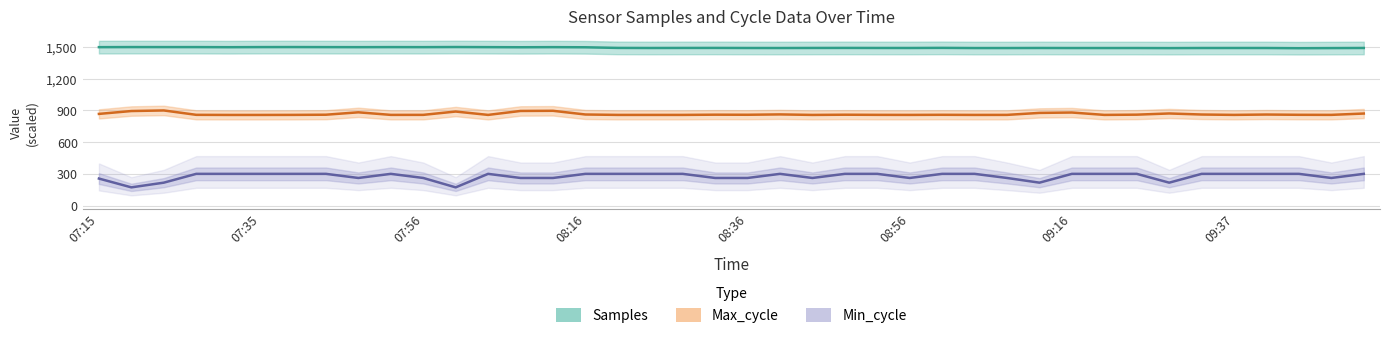

At which category is the sum across all series the highest?

09:16